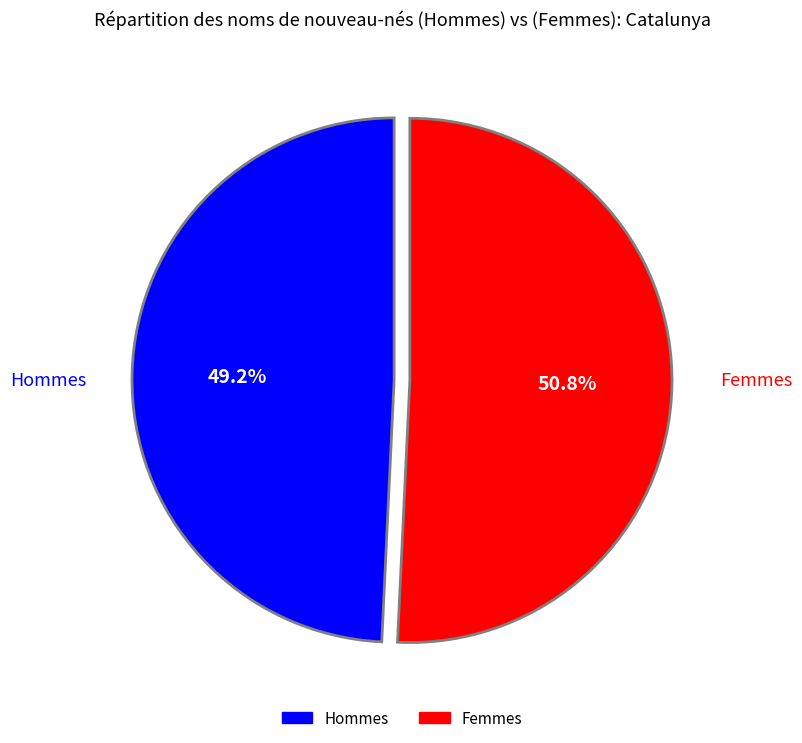

Is there a majority slice in this chart?

Yes